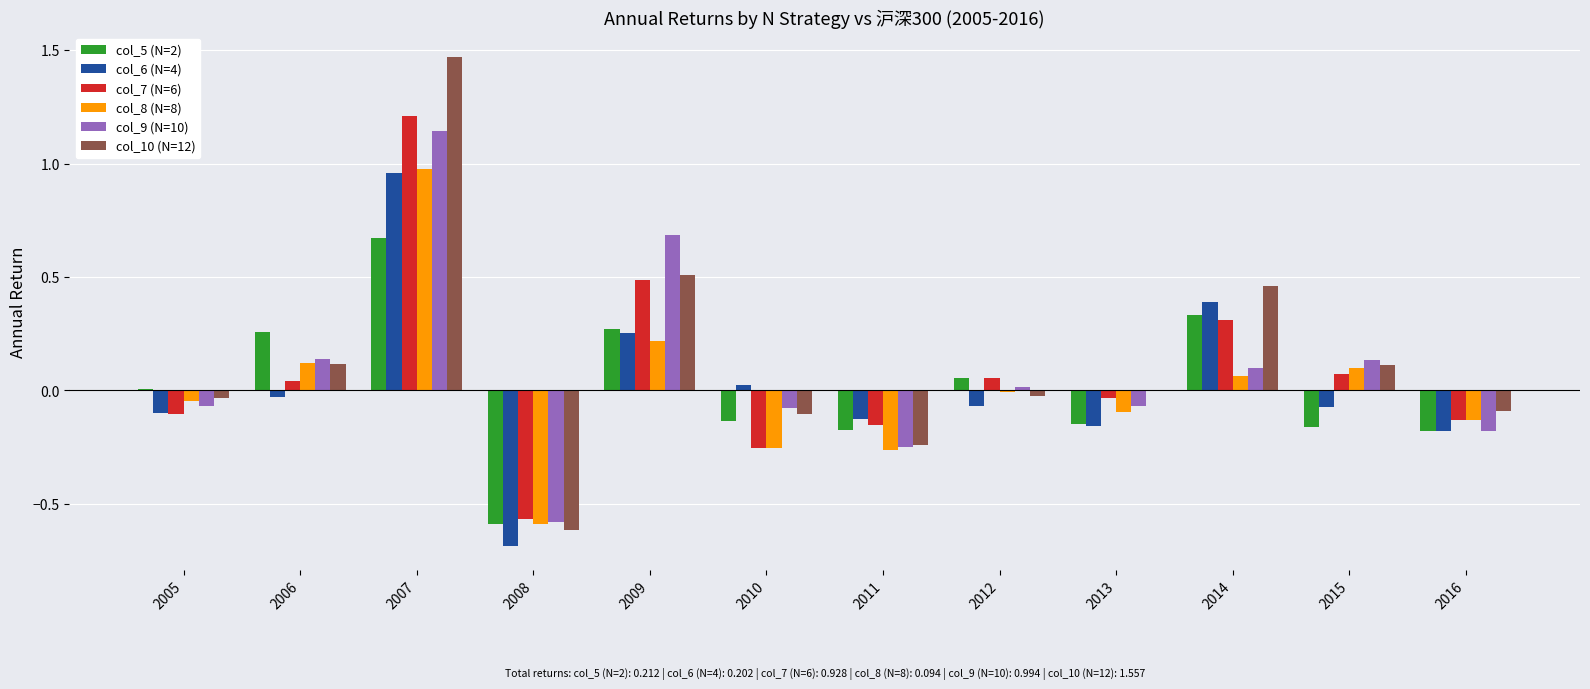

How many groups of bars are there?

12